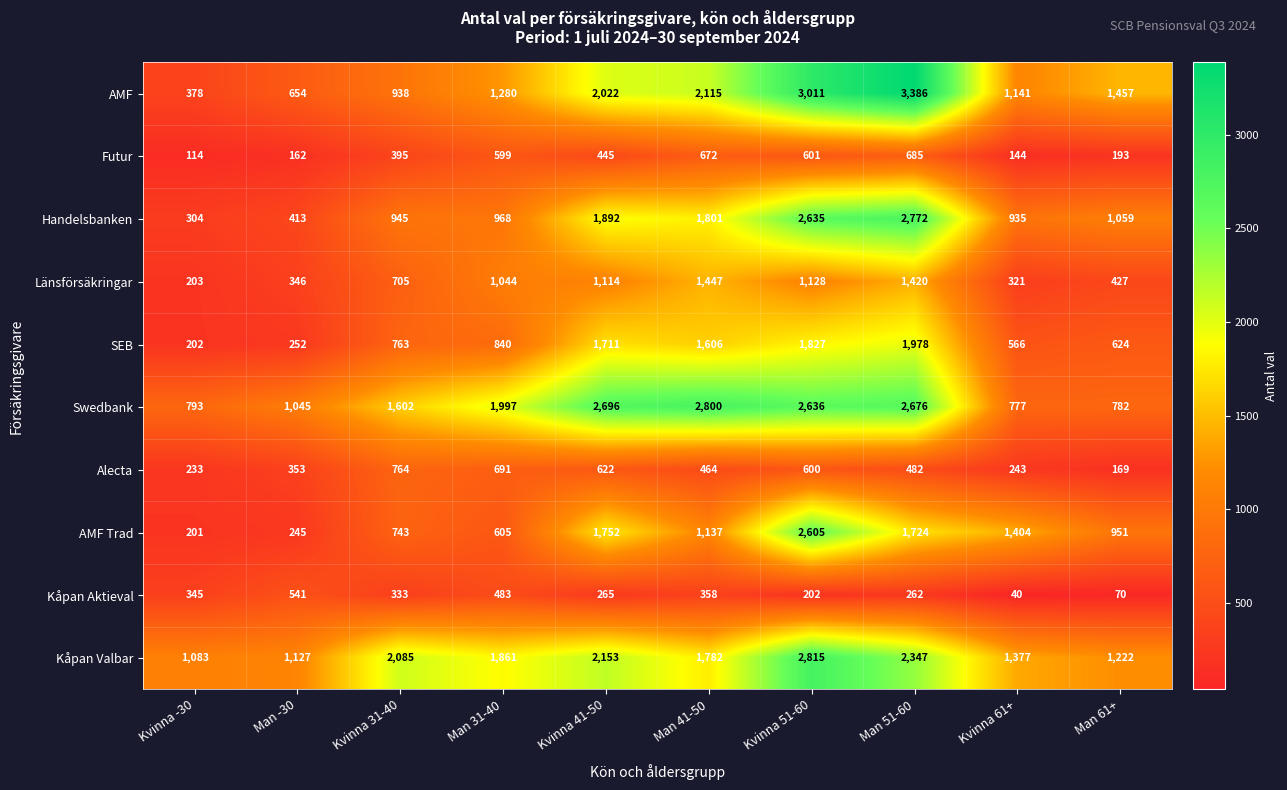

At which category is the sum across all series the highest?

Kvinna 51-60